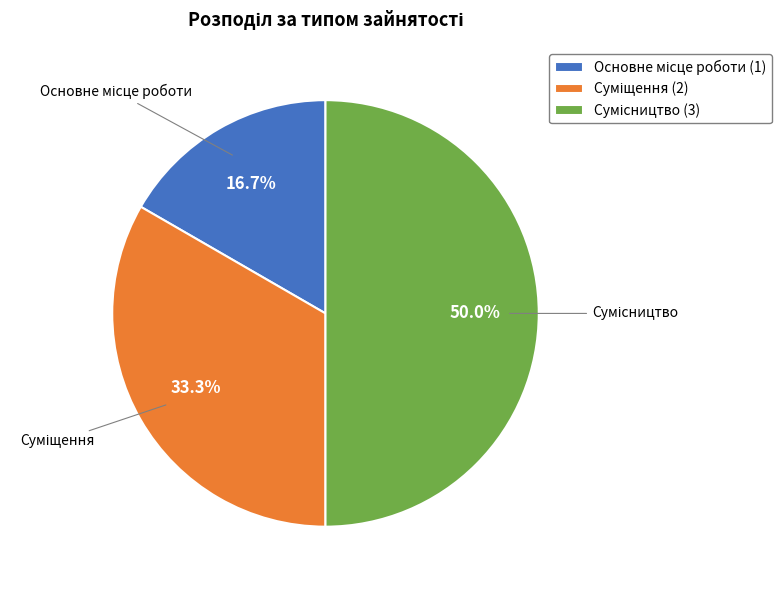

Is it true that Суміщення is 39% of the pie?

False